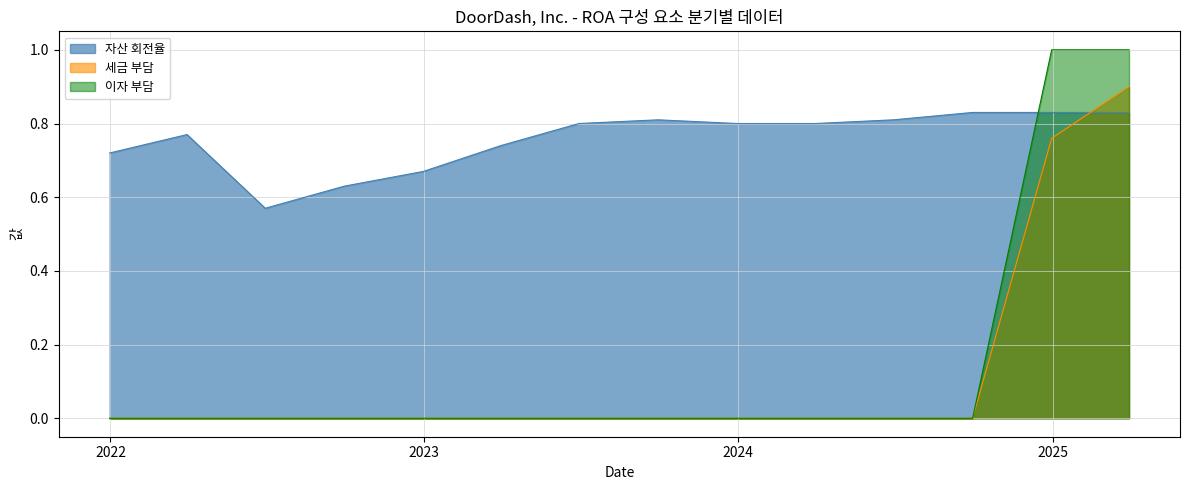

At how many categories does at least one series exceed 0?

14